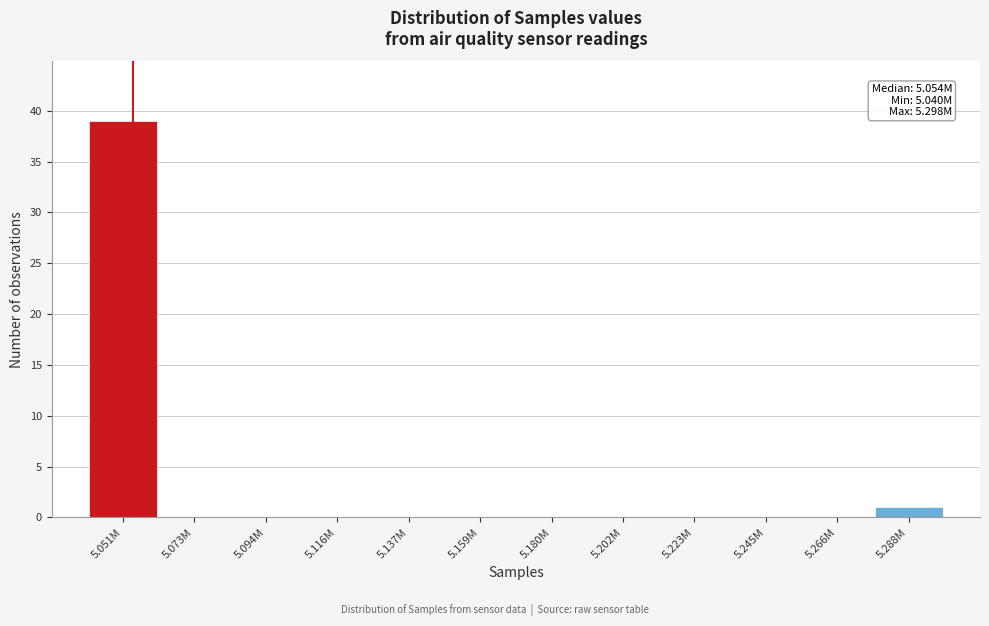

Reading right to left, extract all data points from this chart.

5.288M=1	5.266M=0	5.245M=0	5.223M=0	5.202M=0	5.180M=0	5.159M=0	5.137M=0	5.116M=0	5.094M=0	5.073M=0	5.051M=39